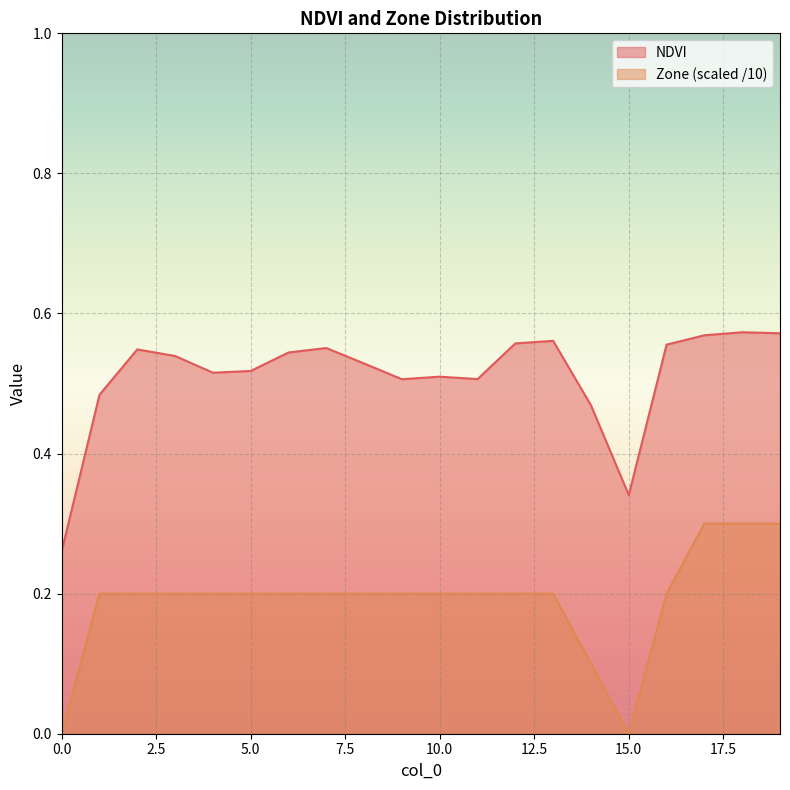

The value of Zone at 19 is 0.5. True or false?

False